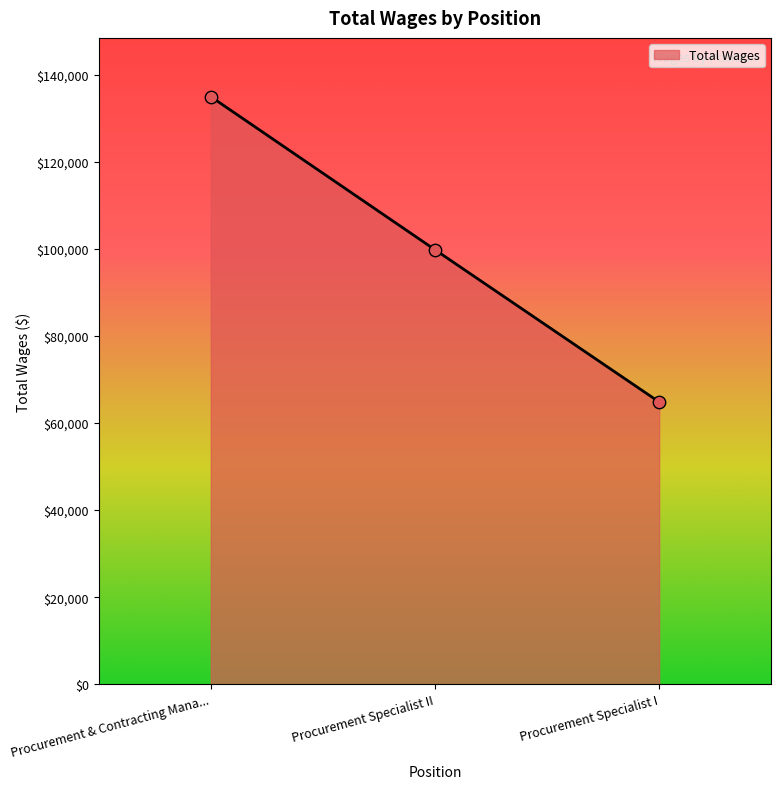

What is the change in value from Procurement & Contracting Mana... to Procurement Specialist I?

-70137